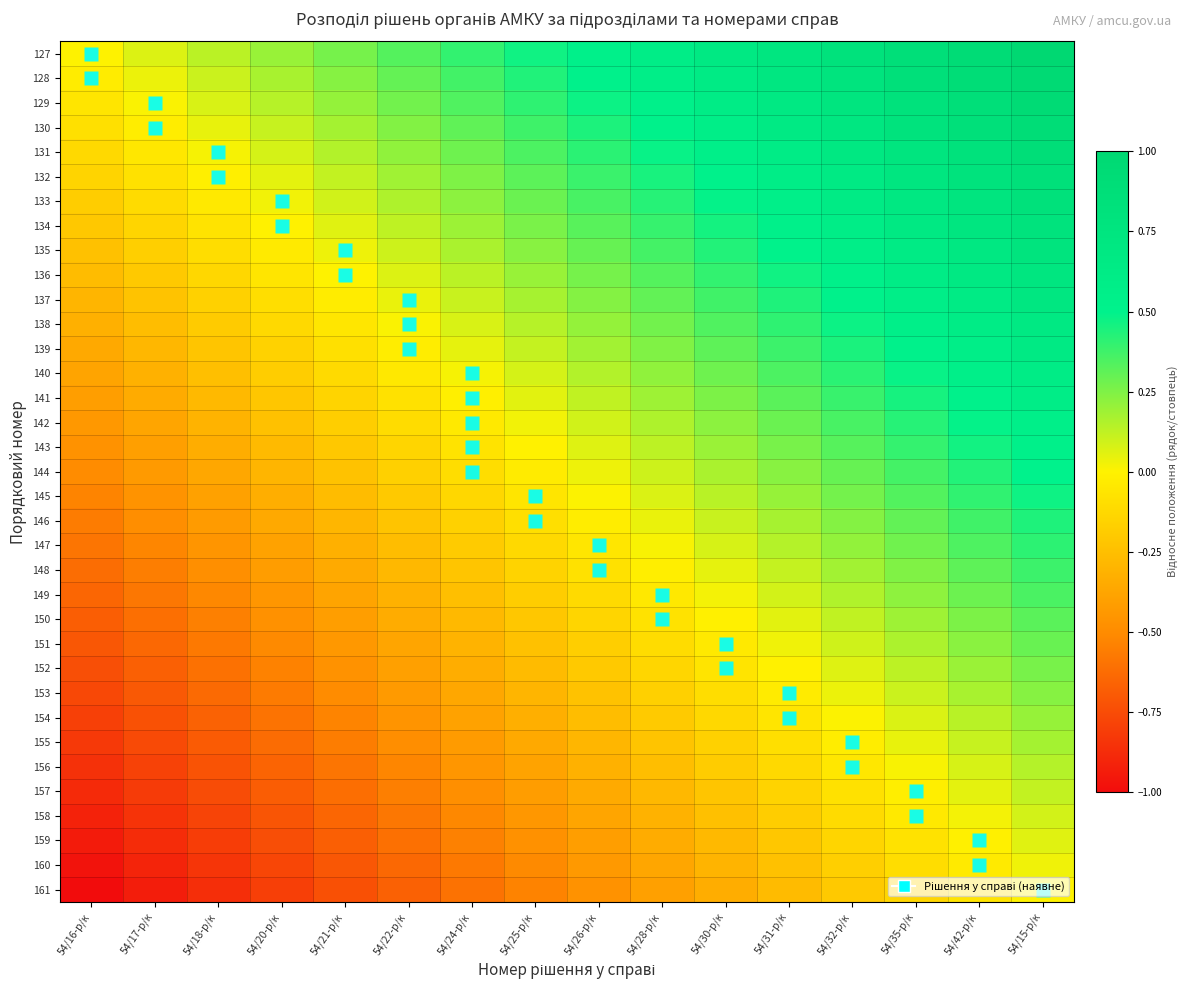

Reading left to right, what are all the values shown in this chart?

127: 54/16-р/к=0.0	54/17-р/к=0.1	54/18-р/к=0.1	54/20-р/к=0.2	54/21-р/к=0.3	54/22-р/к=0.3	54/24-р/к=0.4	54/25-р/к=0.5	54/26-р/к=0.5	54/28-р/к=0.6	54/30-р/к=0.7	54/31-р/к=0.7	54/32-р/к=0.8	54/35-р/к=0.9	54/42-р/к=0.9	54/15-р/к=1.0
128: 54/16-р/к=-0.0	54/17-р/к=0.0	54/18-р/к=0.1	54/20-р/к=0.2	54/21-р/к=0.2	54/22-р/к=0.3	54/24-р/к=0.4	54/25-р/к=0.4	54/26-р/к=0.5	54/28-р/к=0.6	54/30-р/к=0.6	54/31-р/к=0.7	54/32-р/к=0.8	54/35-р/к=0.8	54/42-р/к=0.9	54/15-р/к=1.0
129: 54/16-р/к=-0.1	54/17-р/к=0.0	54/18-р/к=0.1	54/20-р/к=0.1	54/21-р/к=0.2	54/22-р/к=0.3	54/24-р/к=0.3	54/25-р/к=0.4	54/26-р/к=0.5	54/28-р/к=0.5	54/30-р/к=0.6	54/31-р/к=0.7	54/32-р/к=0.7	54/35-р/к=0.8	54/42-р/к=0.9	54/15-р/к=0.9
130: 54/16-р/к=-0.1	54/17-р/к=-0.0	54/18-р/к=0.0	54/20-р/к=0.1	54/21-р/к=0.2	54/22-р/к=0.2	54/24-р/к=0.3	54/25-р/к=0.4	54/26-р/к=0.4	54/28-р/к=0.5	54/30-р/к=0.6	54/31-р/к=0.6	54/32-р/к=0.7	54/35-р/к=0.8	54/42-р/к=0.8	54/15-р/к=0.9
131: 54/16-р/к=-0.1	54/17-р/к=-0.1	54/18-р/к=0.0	54/20-р/к=0.1	54/21-р/к=0.1	54/22-р/к=0.2	54/24-р/к=0.3	54/25-р/к=0.3	54/26-р/к=0.4	54/28-р/к=0.5	54/30-р/к=0.5	54/31-р/к=0.6	54/32-р/к=0.7	54/35-р/к=0.7	54/42-р/к=0.8	54/15-р/к=0.9
132: 54/16-р/к=-0.1	54/17-р/к=-0.1	54/18-р/к=-0.0	54/20-р/к=0.1	54/21-р/к=0.1	54/22-р/к=0.2	54/24-р/к=0.3	54/25-р/к=0.3	54/26-р/к=0.4	54/28-р/к=0.5	54/30-р/к=0.5	54/31-р/к=0.6	54/32-р/к=0.7	54/35-р/к=0.7	54/42-р/к=0.8	54/15-р/к=0.9
133: 54/16-р/к=-0.2	54/17-р/к=-0.1	54/18-р/к=-0.0	54/20-р/к=0.0	54/21-р/к=0.1	54/22-р/к=0.2	54/24-р/к=0.2	54/25-р/к=0.3	54/26-р/к=0.4	54/28-р/к=0.4	54/30-р/к=0.5	54/31-р/к=0.6	54/32-р/к=0.6	54/35-р/к=0.7	54/42-р/к=0.8	54/15-р/к=0.8
134: 54/16-р/к=-0.2	54/17-р/к=-0.1	54/18-р/к=-0.1	54/20-р/к=-0.0	54/21-р/к=0.1	54/22-р/к=0.1	54/24-р/к=0.2	54/25-р/к=0.3	54/26-р/к=0.3	54/28-р/к=0.4	54/30-р/к=0.5	54/31-р/к=0.5	54/32-р/к=0.6	54/35-р/к=0.7	54/42-р/к=0.7	54/15-р/к=0.8
135: 54/16-р/к=-0.2	54/17-р/к=-0.2	54/18-р/к=-0.1	54/20-р/к=-0.0	54/21-р/к=0.0	54/22-р/к=0.1	54/24-р/к=0.2	54/25-р/к=0.2	54/26-р/к=0.3	54/28-р/к=0.4	54/30-р/к=0.4	54/31-р/к=0.5	54/32-р/к=0.6	54/35-р/к=0.6	54/42-р/к=0.7	54/15-р/к=0.8
136: 54/16-р/к=-0.3	54/17-р/к=-0.2	54/18-р/к=-0.1	54/20-р/к=-0.1	54/21-р/к=0.0	54/22-р/к=0.1	54/24-р/к=0.1	54/25-р/к=0.2	54/26-р/к=0.3	54/28-р/к=0.3	54/30-р/к=0.4	54/31-р/к=0.5	54/32-р/к=0.5	54/35-р/к=0.6	54/42-р/к=0.7	54/15-р/к=0.7
137: 54/16-р/к=-0.3	54/17-р/к=-0.2	54/18-р/к=-0.2	54/20-р/к=-0.1	54/21-р/к=-0.0	54/22-р/к=0.0	54/24-р/к=0.1	54/25-р/к=0.2	54/26-р/к=0.2	54/28-р/к=0.3	54/30-р/к=0.4	54/31-р/к=0.4	54/32-р/к=0.5	54/35-р/к=0.6	54/42-р/к=0.6	54/15-р/к=0.7
138: 54/16-р/к=-0.3	54/17-р/к=-0.3	54/18-р/к=-0.2	54/20-р/к=-0.1	54/21-р/к=-0.1	54/22-р/к=0.0	54/24-р/к=0.1	54/25-р/к=0.1	54/26-р/к=0.2	54/28-р/к=0.3	54/30-р/к=0.3	54/31-р/к=0.4	54/32-р/к=0.5	54/35-р/к=0.5	54/42-р/к=0.6	54/15-р/к=0.7
139: 54/16-р/к=-0.4	54/17-р/к=-0.3	54/18-р/к=-0.2	54/20-р/к=-0.2	54/21-р/к=-0.1	54/22-р/к=-0.0	54/24-р/к=0.0	54/25-р/к=0.1	54/26-р/к=0.2	54/28-р/к=0.2	54/30-р/к=0.3	54/31-р/к=0.4	54/32-р/к=0.4	54/35-р/к=0.5	54/42-р/к=0.6	54/15-р/к=0.6
140: 54/16-р/к=-0.4	54/17-р/к=-0.3	54/18-р/к=-0.2	54/20-р/к=-0.2	54/21-р/к=-0.1	54/22-р/к=-0.0	54/24-р/к=0.0	54/25-р/к=0.1	54/26-р/к=0.2	54/28-р/к=0.2	54/30-р/к=0.3	54/31-р/к=0.4	54/32-р/к=0.4	54/35-р/к=0.5	54/42-р/к=0.6	54/15-р/к=0.6
141: 54/16-р/к=-0.4	54/17-р/к=-0.3	54/18-р/к=-0.3	54/20-р/к=-0.2	54/21-р/к=-0.1	54/22-р/к=-0.1	54/24-р/к=-0.0	54/25-р/к=0.1	54/26-р/к=0.1	54/28-р/к=0.2	54/30-р/к=0.3	54/31-р/к=0.3	54/32-р/к=0.4	54/35-р/к=0.5	54/42-р/к=0.5	54/15-р/к=0.6
142: 54/16-р/к=-0.4	54/17-р/к=-0.4	54/18-р/к=-0.3	54/20-р/к=-0.2	54/21-р/к=-0.2	54/22-р/к=-0.1	54/24-р/к=-0.0	54/25-р/к=0.0	54/26-р/к=0.1	54/28-р/к=0.2	54/30-р/к=0.2	54/31-р/к=0.3	54/32-р/к=0.4	54/35-р/к=0.4	54/42-р/к=0.5	54/15-р/к=0.6
143: 54/16-р/к=-0.5	54/17-р/к=-0.4	54/18-р/к=-0.3	54/20-р/к=-0.3	54/21-р/к=-0.2	54/22-р/к=-0.1	54/24-р/к=-0.1	54/25-р/к=-0.0	54/26-р/к=0.1	54/28-р/к=0.1	54/30-р/к=0.2	54/31-р/к=0.3	54/32-р/к=0.3	54/35-р/к=0.4	54/42-р/к=0.5	54/15-р/к=0.5
144: 54/16-р/к=-0.5	54/17-р/к=-0.4	54/18-р/к=-0.4	54/20-р/к=-0.3	54/21-р/к=-0.2	54/22-р/к=-0.2	54/24-р/к=-0.1	54/25-р/к=-0.0	54/26-р/к=0.0	54/28-р/к=0.1	54/30-р/к=0.2	54/31-р/к=0.2	54/32-р/к=0.3	54/35-р/к=0.4	54/42-р/к=0.4	54/15-р/к=0.5
145: 54/16-р/к=-0.5	54/17-р/к=-0.5	54/18-р/к=-0.4	54/20-р/к=-0.3	54/21-р/к=-0.3	54/22-р/к=-0.2	54/24-р/к=-0.1	54/25-р/к=-0.1	54/26-р/к=0.0	54/28-р/к=0.1	54/30-р/к=0.1	54/31-р/к=0.2	54/32-р/к=0.3	54/35-р/к=0.3	54/42-р/к=0.4	54/15-р/к=0.5
146: 54/16-р/к=-0.6	54/17-р/к=-0.5	54/18-р/к=-0.4	54/20-р/к=-0.4	54/21-р/к=-0.3	54/22-р/к=-0.2	54/24-р/к=-0.2	54/25-р/к=-0.1	54/26-р/к=-0.0	54/28-р/к=0.0	54/30-р/к=0.1	54/31-р/к=0.2	54/32-р/к=0.2	54/35-р/к=0.3	54/42-р/к=0.4	54/15-р/к=0.4
147: 54/16-р/к=-0.6	54/17-р/к=-0.5	54/18-р/к=-0.5	54/20-р/к=-0.4	54/21-р/к=-0.3	54/22-р/к=-0.3	54/24-р/к=-0.2	54/25-р/к=-0.1	54/26-р/к=-0.1	54/28-р/к=0.0	54/30-р/к=0.1	54/31-р/к=0.1	54/32-р/к=0.2	54/35-р/к=0.3	54/42-р/к=0.3	54/15-р/к=0.4
148: 54/16-р/к=-0.6	54/17-р/к=-0.6	54/18-р/к=-0.5	54/20-р/к=-0.4	54/21-р/к=-0.4	54/22-р/к=-0.3	54/24-р/к=-0.2	54/25-р/к=-0.2	54/26-р/к=-0.1	54/28-р/к=-0.0	54/30-р/к=0.0	54/31-р/к=0.1	54/32-р/к=0.2	54/35-р/к=0.2	54/42-р/к=0.3	54/15-р/к=0.4
149: 54/16-р/к=-0.6	54/17-р/к=-0.6	54/18-р/к=-0.5	54/20-р/к=-0.4	54/21-р/к=-0.4	54/22-р/к=-0.3	54/24-р/к=-0.2	54/25-р/к=-0.2	54/26-р/к=-0.1	54/28-р/к=-0.0	54/30-р/к=0.0	54/31-р/к=0.1	54/32-р/к=0.2	54/35-р/к=0.2	54/42-р/к=0.3	54/15-р/к=0.4
150: 54/16-р/к=-0.7	54/17-р/к=-0.6	54/18-р/к=-0.5	54/20-р/к=-0.5	54/21-р/к=-0.4	54/22-р/к=-0.3	54/24-р/к=-0.3	54/25-р/к=-0.2	54/26-р/к=-0.1	54/28-р/к=-0.1	54/30-р/к=-0.0	54/31-р/к=0.1	54/32-р/к=0.1	54/35-р/к=0.2	54/42-р/к=0.3	54/15-р/к=0.3
151: 54/16-р/к=-0.7	54/17-р/к=-0.6	54/18-р/к=-0.6	54/20-р/к=-0.5	54/21-р/к=-0.4	54/22-р/к=-0.4	54/24-р/к=-0.3	54/25-р/к=-0.2	54/26-р/к=-0.2	54/28-р/к=-0.1	54/30-р/к=-0.0	54/31-р/к=0.0	54/32-р/к=0.1	54/35-р/к=0.2	54/42-р/к=0.2	54/15-р/к=0.3
152: 54/16-р/к=-0.7	54/17-р/к=-0.7	54/18-р/к=-0.6	54/20-р/к=-0.5	54/21-р/к=-0.5	54/22-р/к=-0.4	54/24-р/к=-0.3	54/25-р/к=-0.3	54/26-р/к=-0.2	54/28-р/к=-0.1	54/30-р/к=-0.1	54/31-р/к=-0.0	54/32-р/к=0.1	54/35-р/к=0.1	54/42-р/к=0.2	54/15-р/к=0.3
153: 54/16-р/к=-0.8	54/17-р/к=-0.7	54/18-р/к=-0.6	54/20-р/к=-0.6	54/21-р/к=-0.5	54/22-р/к=-0.4	54/24-р/к=-0.4	54/25-р/к=-0.3	54/26-р/к=-0.2	54/28-р/к=-0.2	54/30-р/к=-0.1	54/31-р/к=-0.0	54/32-р/к=0.0	54/35-р/к=0.1	54/42-р/к=0.2	54/15-р/к=0.2
154: 54/16-р/к=-0.8	54/17-р/к=-0.7	54/18-р/к=-0.7	54/20-р/к=-0.6	54/21-р/к=-0.5	54/22-р/к=-0.5	54/24-р/к=-0.4	54/25-р/к=-0.3	54/26-р/к=-0.3	54/28-р/к=-0.2	54/30-р/к=-0.1	54/31-р/к=-0.1	54/32-р/к=0.0	54/35-р/к=0.1	54/42-р/к=0.1	54/15-р/к=0.2
155: 54/16-р/к=-0.8	54/17-р/к=-0.8	54/18-р/к=-0.7	54/20-р/к=-0.6	54/21-р/к=-0.6	54/22-р/к=-0.5	54/24-р/к=-0.4	54/25-р/к=-0.4	54/26-р/к=-0.3	54/28-р/к=-0.2	54/30-р/к=-0.2	54/31-р/к=-0.1	54/32-р/к=-0.0	54/35-р/к=0.0	54/42-р/к=0.1	54/15-р/к=0.2
156: 54/16-р/к=-0.9	54/17-р/к=-0.8	54/18-р/к=-0.7	54/20-р/к=-0.7	54/21-р/к=-0.6	54/22-р/к=-0.5	54/24-р/к=-0.5	54/25-р/к=-0.4	54/26-р/к=-0.3	54/28-р/к=-0.3	54/30-р/к=-0.2	54/31-р/к=-0.1	54/32-р/к=-0.1	54/35-р/к=0.0	54/42-р/к=0.1	54/15-р/к=0.1
157: 54/16-р/к=-0.9	54/17-р/к=-0.8	54/18-р/к=-0.7	54/20-р/к=-0.7	54/21-р/к=-0.6	54/22-р/к=-0.5	54/24-р/к=-0.5	54/25-р/к=-0.4	54/26-р/к=-0.3	54/28-р/к=-0.3	54/30-р/к=-0.2	54/31-р/к=-0.1	54/32-р/к=-0.1	54/35-р/к=-0.0	54/42-р/к=0.1	54/15-р/к=0.1
158: 54/16-р/к=-0.9	54/17-р/к=-0.8	54/18-р/к=-0.8	54/20-р/к=-0.7	54/21-р/к=-0.6	54/22-р/к=-0.6	54/24-р/к=-0.5	54/25-р/к=-0.4	54/26-р/к=-0.4	54/28-р/к=-0.3	54/30-р/к=-0.2	54/31-р/к=-0.2	54/32-р/к=-0.1	54/35-р/к=-0.0	54/42-р/к=0.0	54/15-р/к=0.1
159: 54/16-р/к=-0.9	54/17-р/к=-0.9	54/18-р/к=-0.8	54/20-р/к=-0.7	54/21-р/к=-0.7	54/22-р/к=-0.6	54/24-р/к=-0.5	54/25-р/к=-0.5	54/26-р/к=-0.4	54/28-р/к=-0.3	54/30-р/к=-0.3	54/31-р/к=-0.2	54/32-р/к=-0.1	54/35-р/к=-0.1	54/42-р/к=-0.0	54/15-р/к=0.1
160: 54/16-р/к=-1.0	54/17-р/к=-0.9	54/18-р/к=-0.8	54/20-р/к=-0.8	54/21-р/к=-0.7	54/22-р/к=-0.6	54/24-р/к=-0.6	54/25-р/к=-0.5	54/26-р/к=-0.4	54/28-р/к=-0.4	54/30-р/к=-0.3	54/31-р/к=-0.2	54/32-р/к=-0.2	54/35-р/к=-0.1	54/42-р/к=-0.0	54/15-р/к=0.0
161: 54/16-р/к=-1.0	54/17-р/к=-0.9	54/18-р/к=-0.9	54/20-р/к=-0.8	54/21-р/к=-0.7	54/22-р/к=-0.7	54/24-р/к=-0.6	54/25-р/к=-0.5	54/26-р/к=-0.5	54/28-р/к=-0.4	54/30-р/к=-0.3	54/31-р/к=-0.3	54/32-р/к=-0.2	54/35-р/к=-0.1	54/42-р/к=-0.1	54/15-р/к=0.0